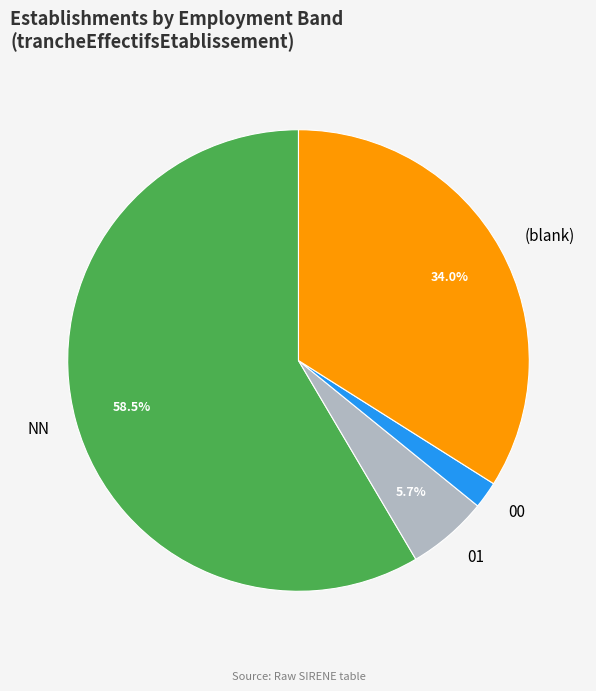

Do 00 and 01 together represent more than half of the pie?

No